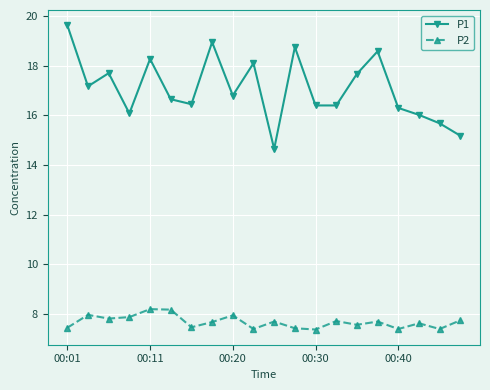

True or false: P2 and P1 cross at least once.

False